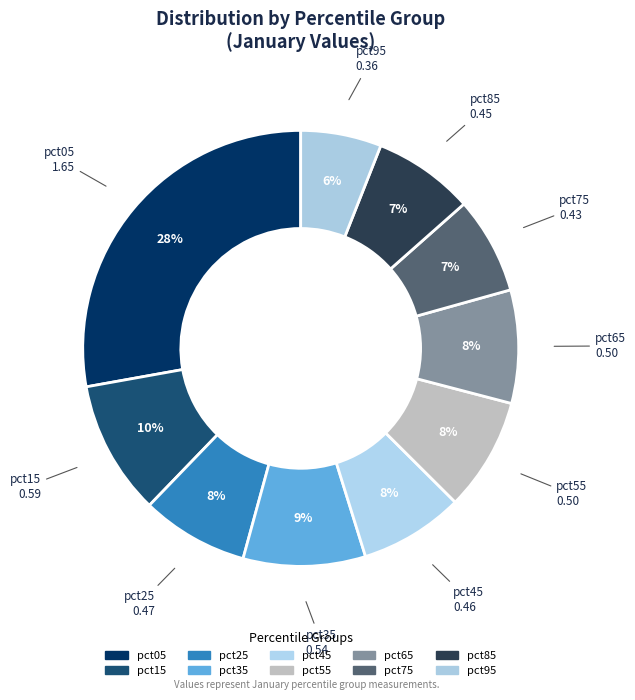

The pct65 slice represents 8% of the pie. True or false?

True